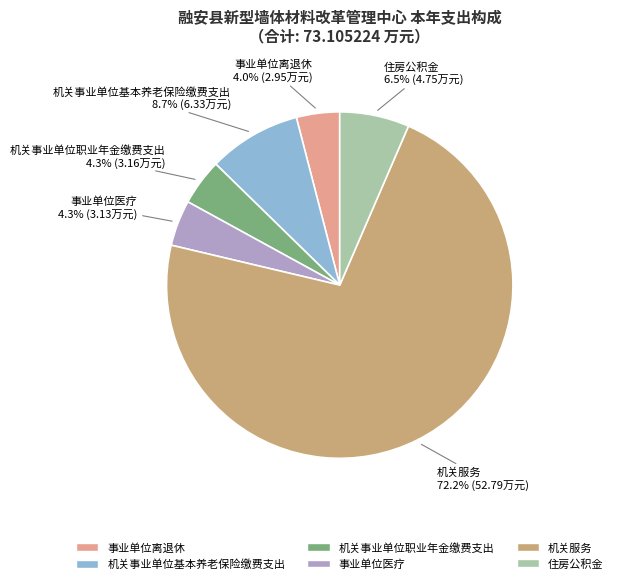

Combined, do 机关事业单位基本养老保险缴费支出 and 住房公积金 account for over 50%?

No